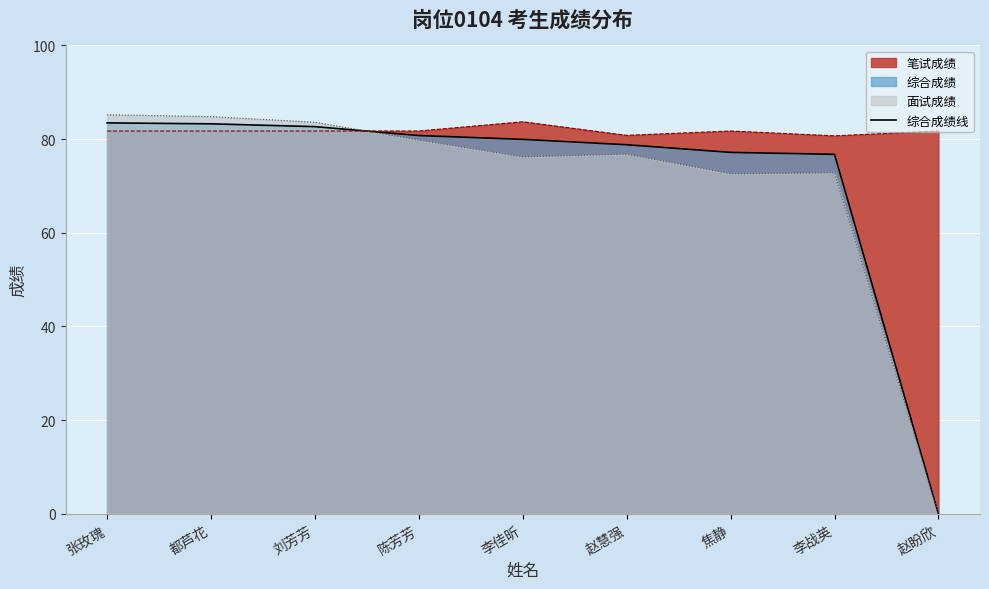

How many series are shown in this chart?

3